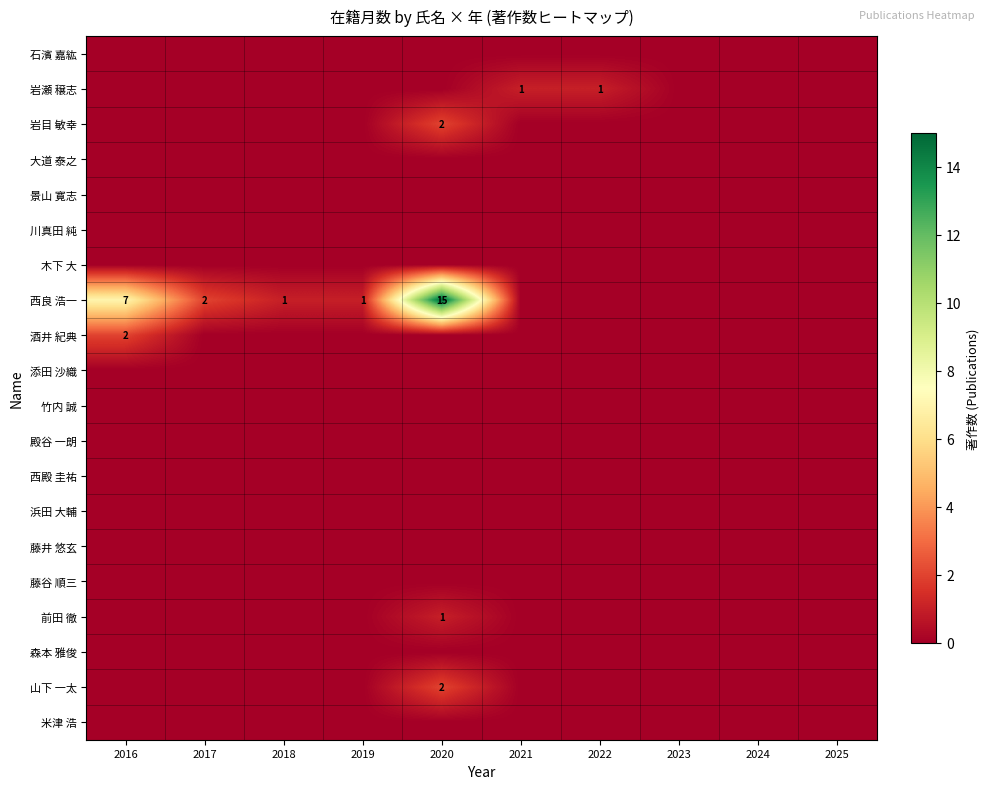

Between 2024 and 2018, which is larger?

2024